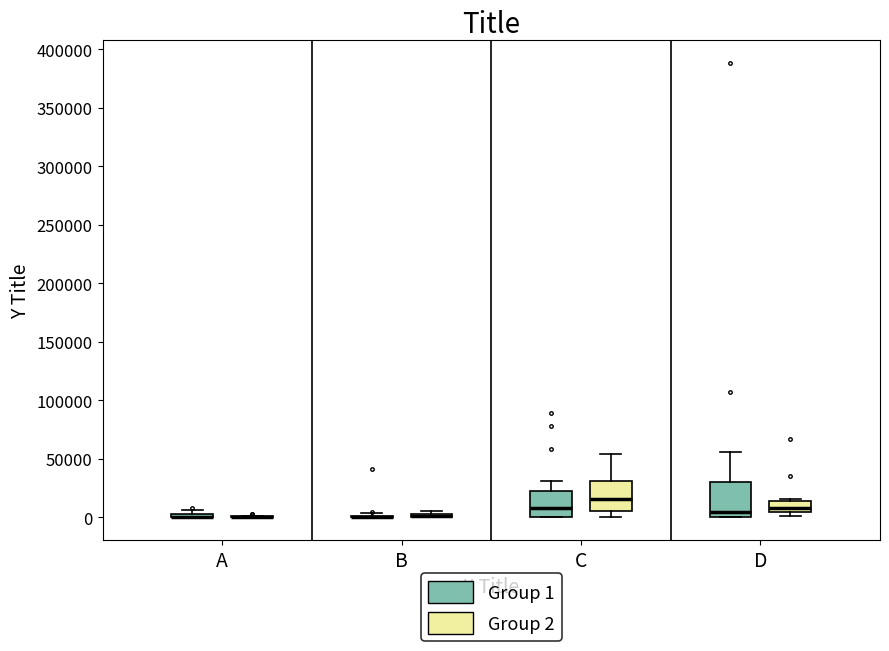

Where is the lower edge of the box for D (Group 2) on the y-axis? The values are not printed on the chart, so give them approximately, as read against the axis.

5000